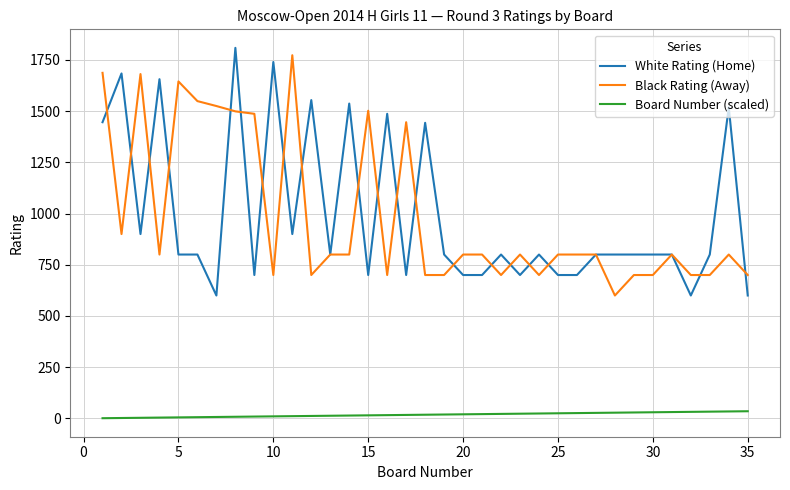

What is the minimum value for White Rating (Home)?

600